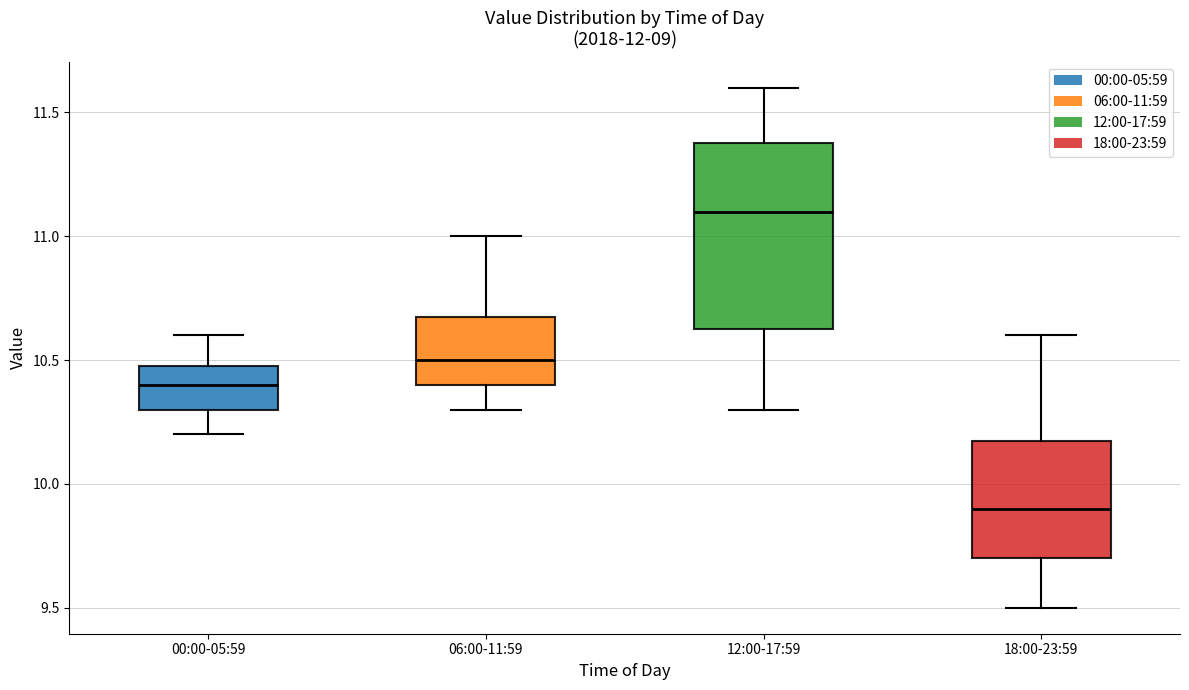

Reading left to right, read every box against the y-axis: the position of its median line, the range the box covers, and the ends of its whiskers. The values are not printed on the chart, so give them approximately, as read against the axis.

00:00-05:59: median 10.40, box 10.30 to 10.50, whiskers 10.20 to 10.60
06:00-11:59: median 10.50, box 10.40 to 10.70, whiskers 10.30 to 11.00
12:00-17:59: median 11.10, box 10.65 to 11.40, whiskers 10.30 to 11.60
18:00-23:59: median 9.90, box 9.70 to 10.20, whiskers 9.50 to 10.60